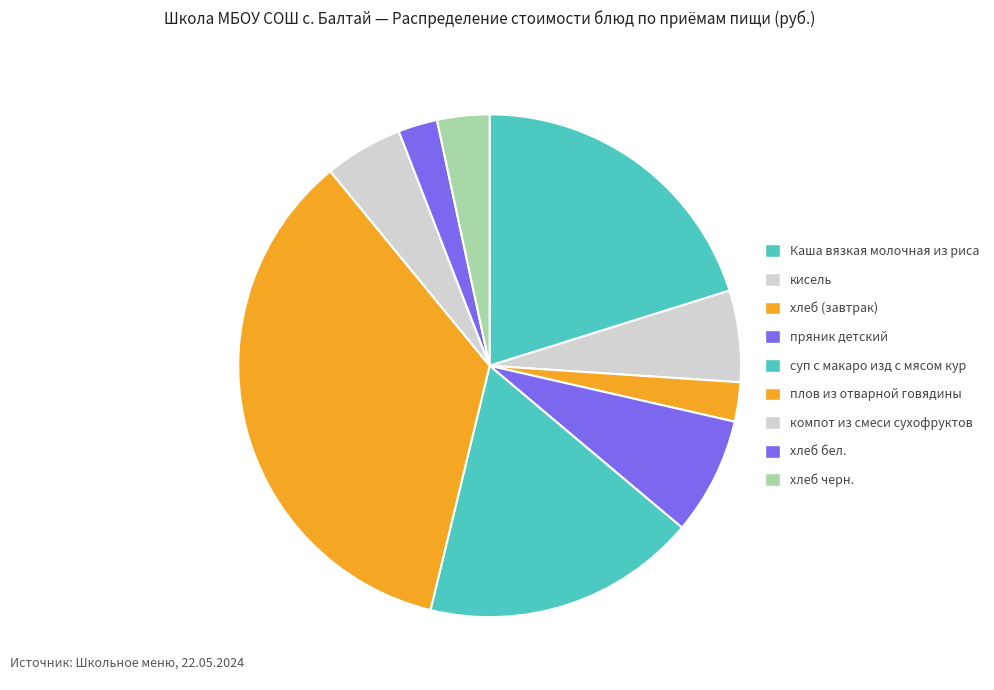

Count the number of slices in the pie.

9